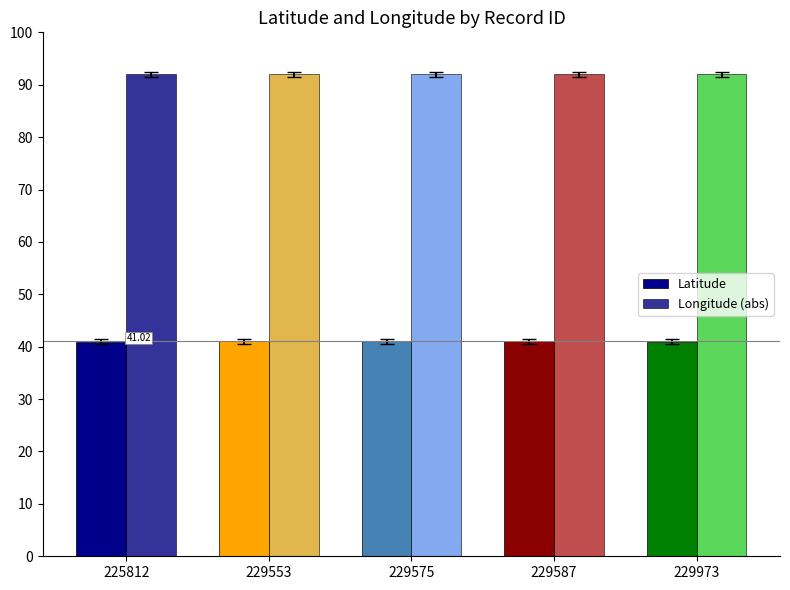

How many series are shown in this chart?

2